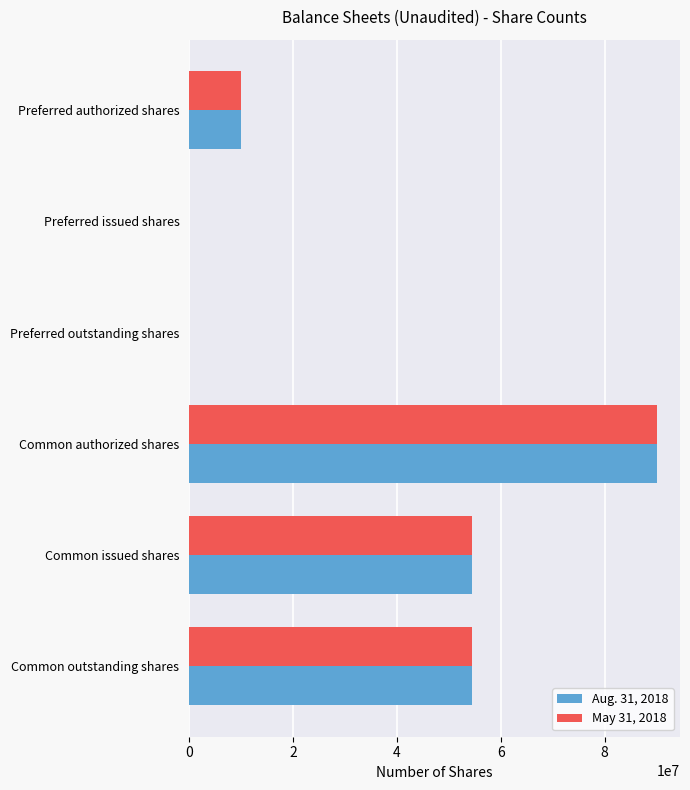

Which category has the highest value in the May 31, 2018 series?

Common authorized shares